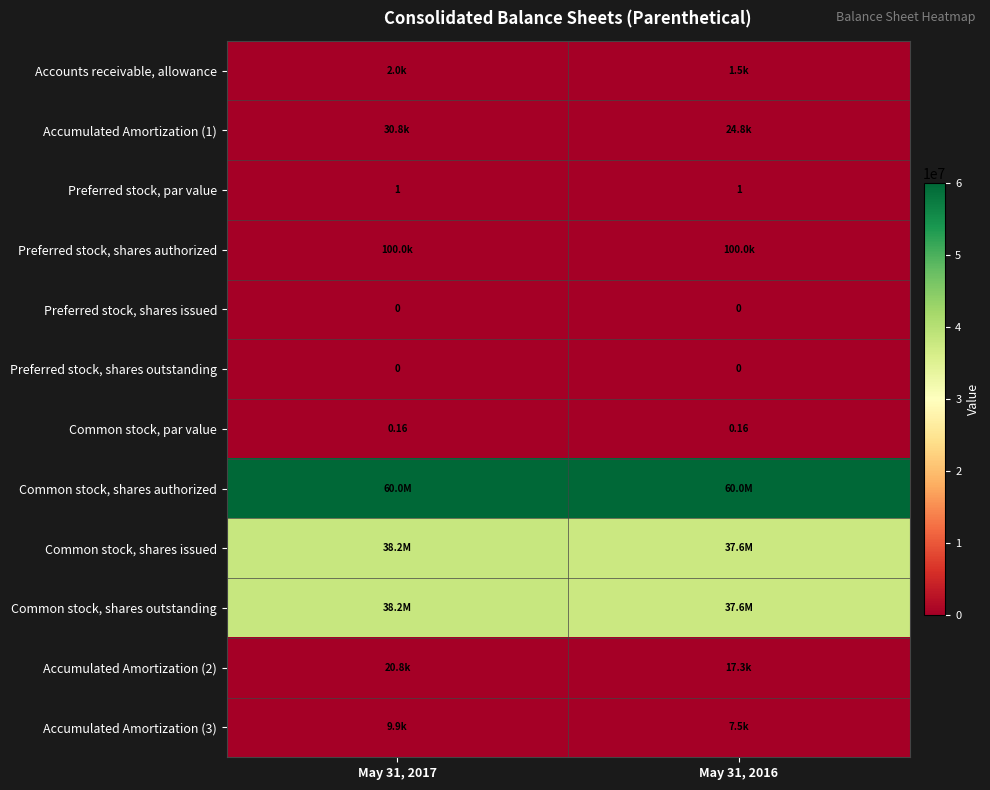

What value does the Common stock, shares outstanding series have at May 31, 2017?

38199367.0